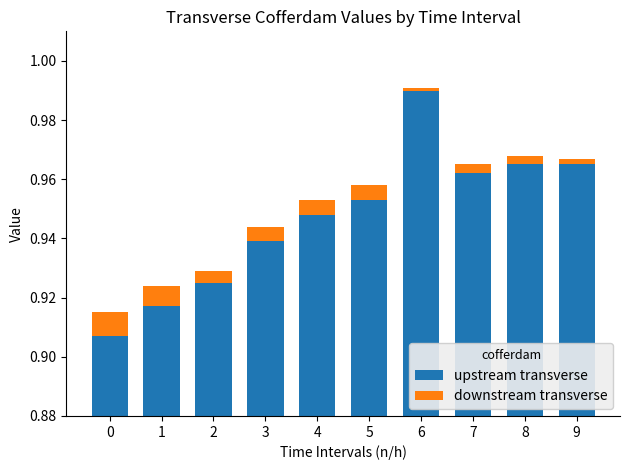

Are the bars horizontal?

No